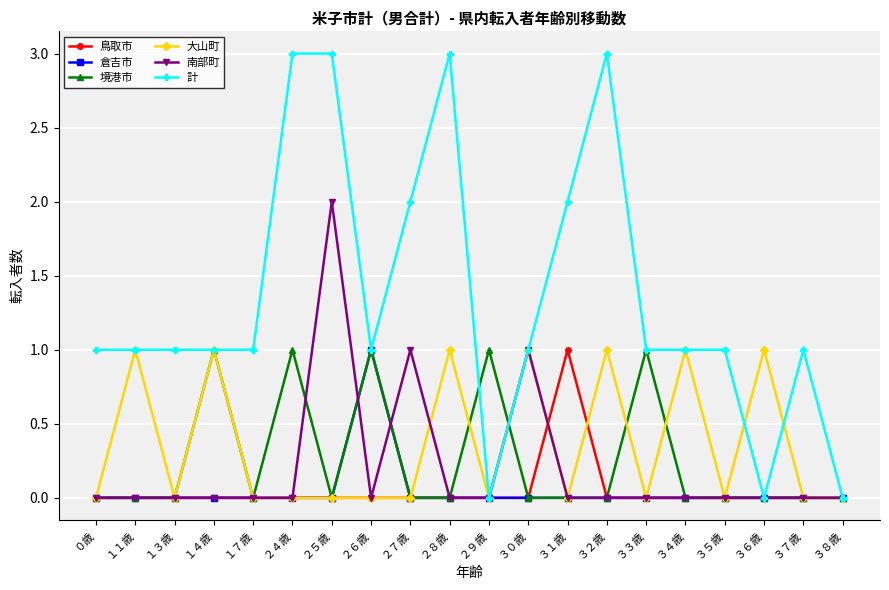

The 南部町 series shows 1 at ３２歳. True or false?

False